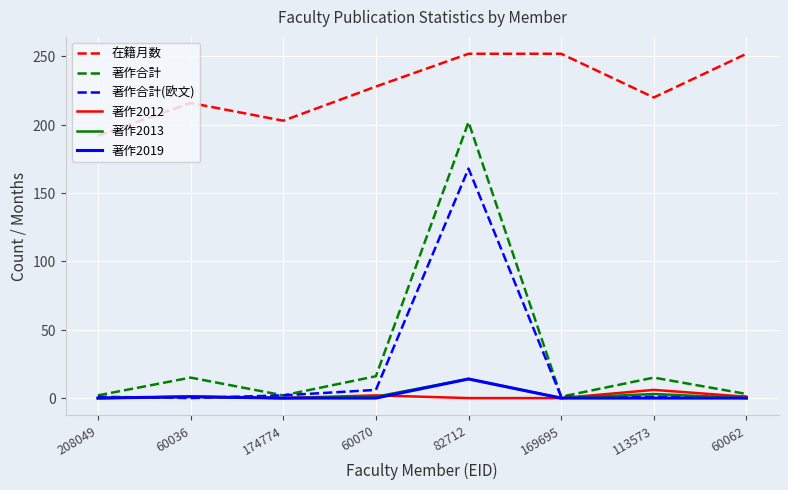

What is the difference between the maximum and minimum values in the 著作2012 series?

6